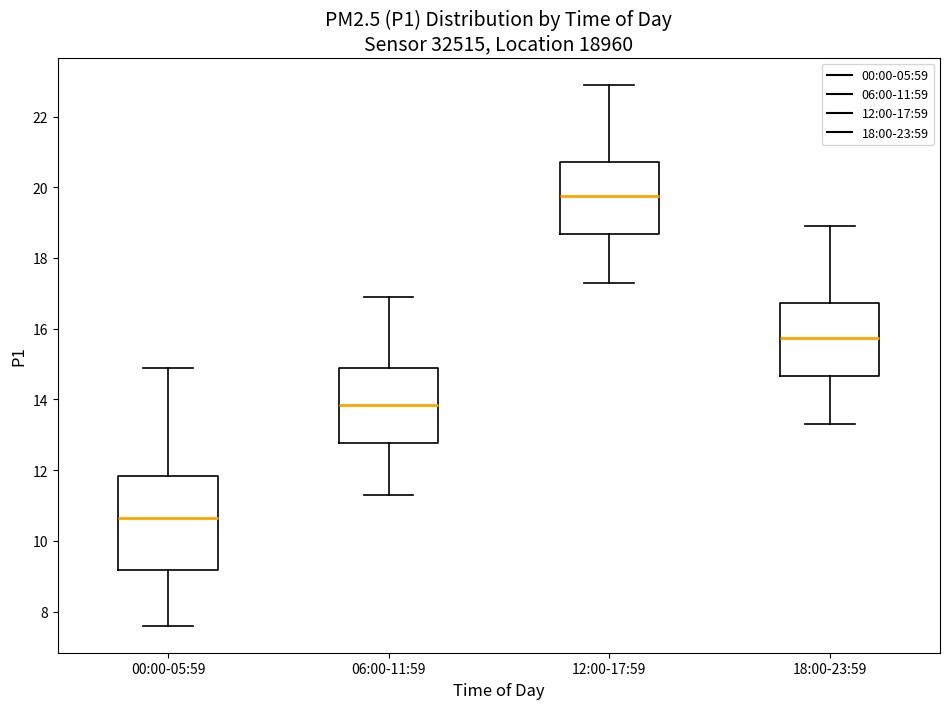

Which box has the lowest median line?

00:00-05:59